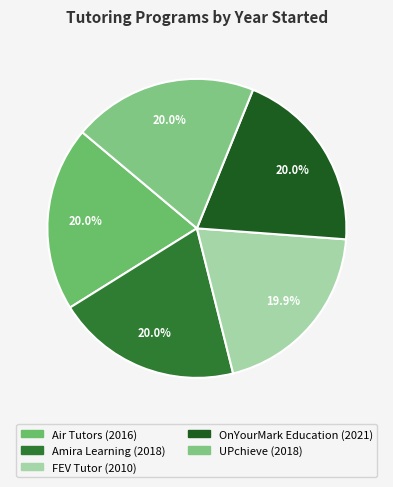

What is the smallest slice in the pie chart?

FEV Tutor